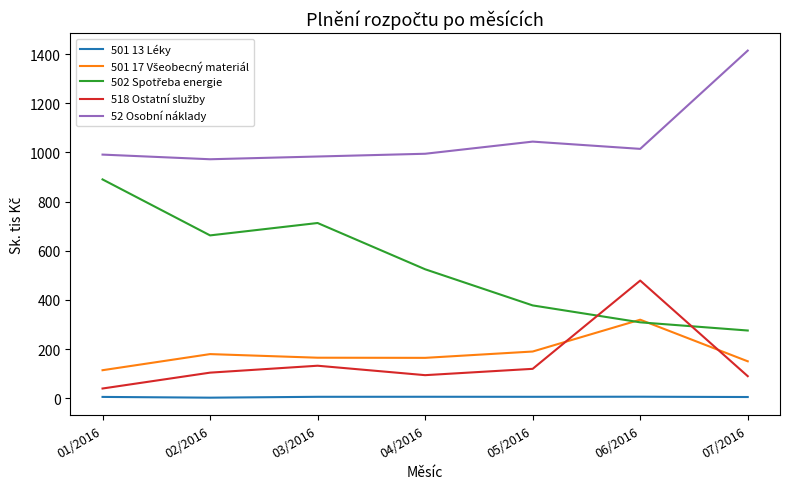

True or false: 52 Osobní náklady and 501 13 Léky cross at least once.

False